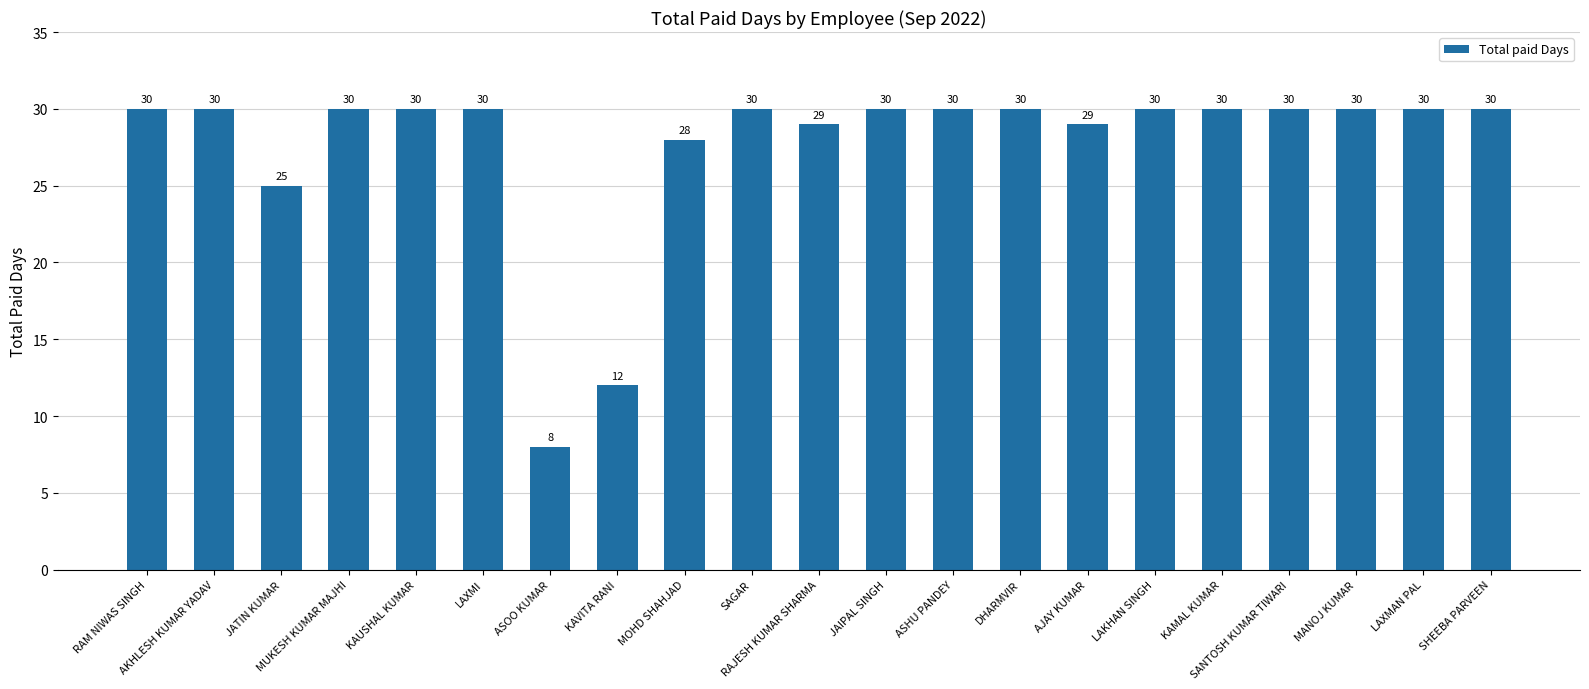

Reading right to left, extract all data points from this chart.

SHEEBA PARVEEN=30	LAXMAN PAL=30	MANOJ KUMAR=30	SANTOSH KUMAR TIWARI=30	KAMAL KUMAR=30	LAKHAN SINGH=30	AJAY KUMAR=29	DHARMVIR=30	ASHU PANDEY=30	JAIPAL SINGH=30	RAJESH KUMAR SHARMA=29	SAGAR=30	MOHD SHAHJAD=28	KAVITA RANI=12	ASOO KUMAR=8	LAXMI=30	KAUSHAL KUMAR=30	MUKESH KUMAR MAJHI=30	JATIN KUMAR=25	AKHLESH KUMAR YADAV=30	RAM NIWAS SINGH=30